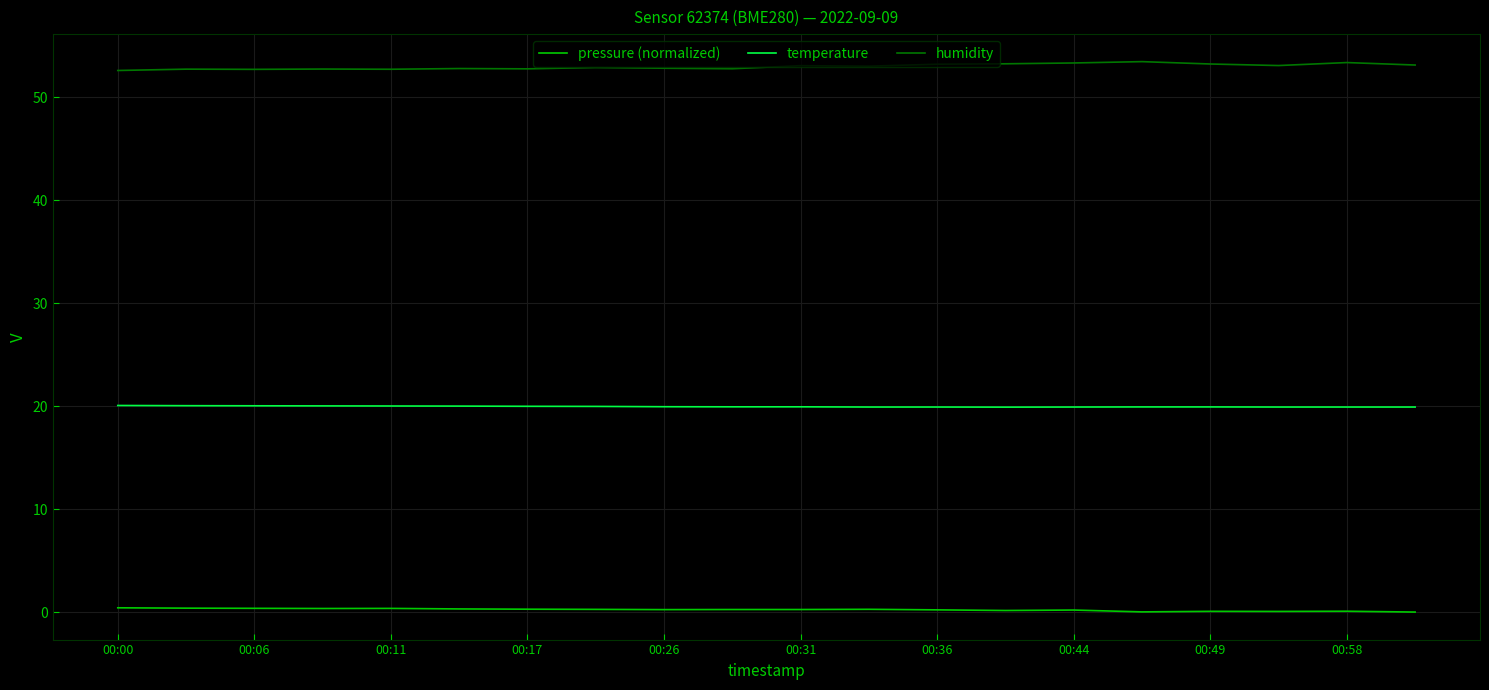

True or false: pressure (normalized) and humidity cross at least once.

False